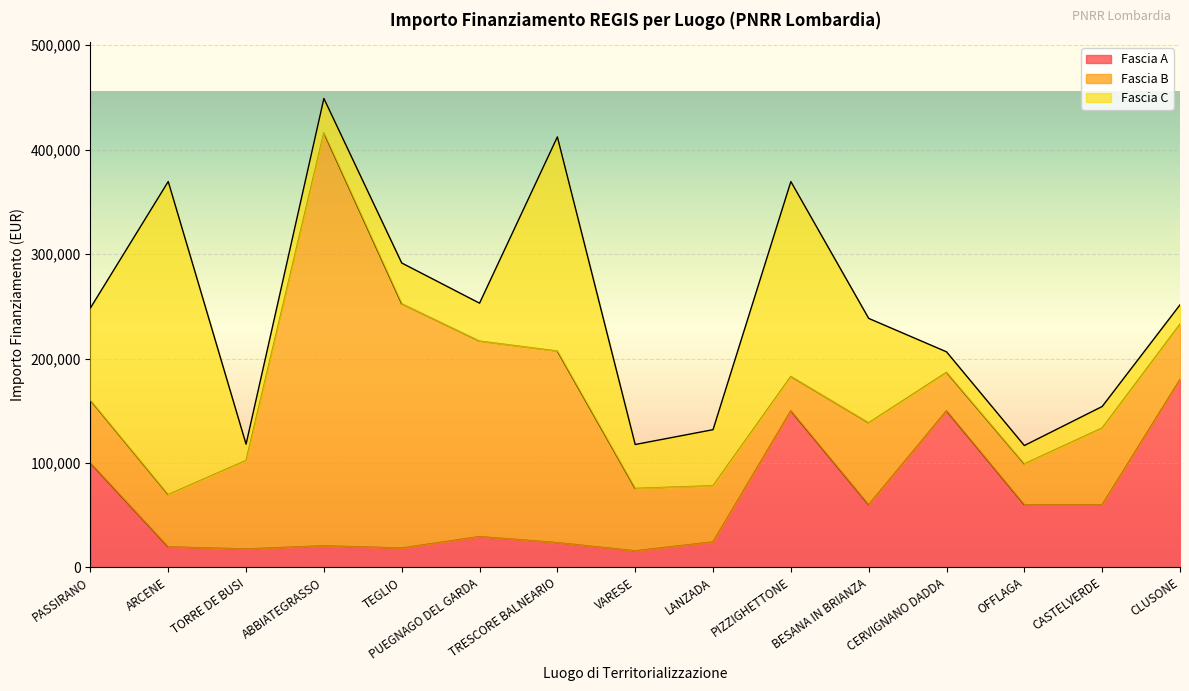

The Fascia C series shows 538622.7 at ARCENE. True or false?

False